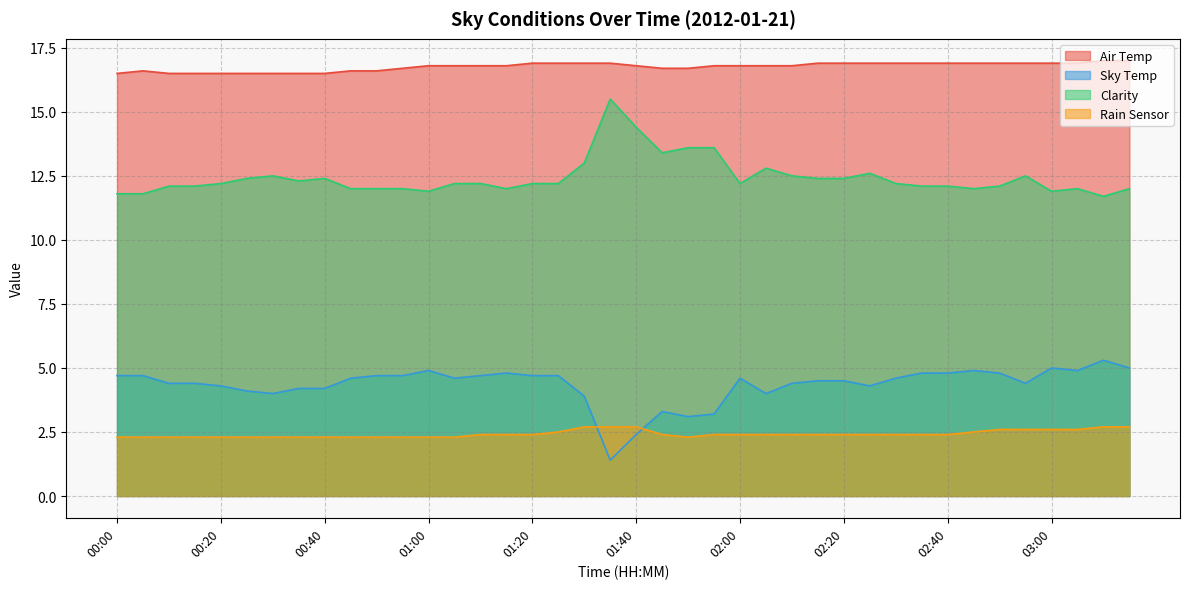

What is the difference between the maximum and minimum values in the Air Temp series?

0.5